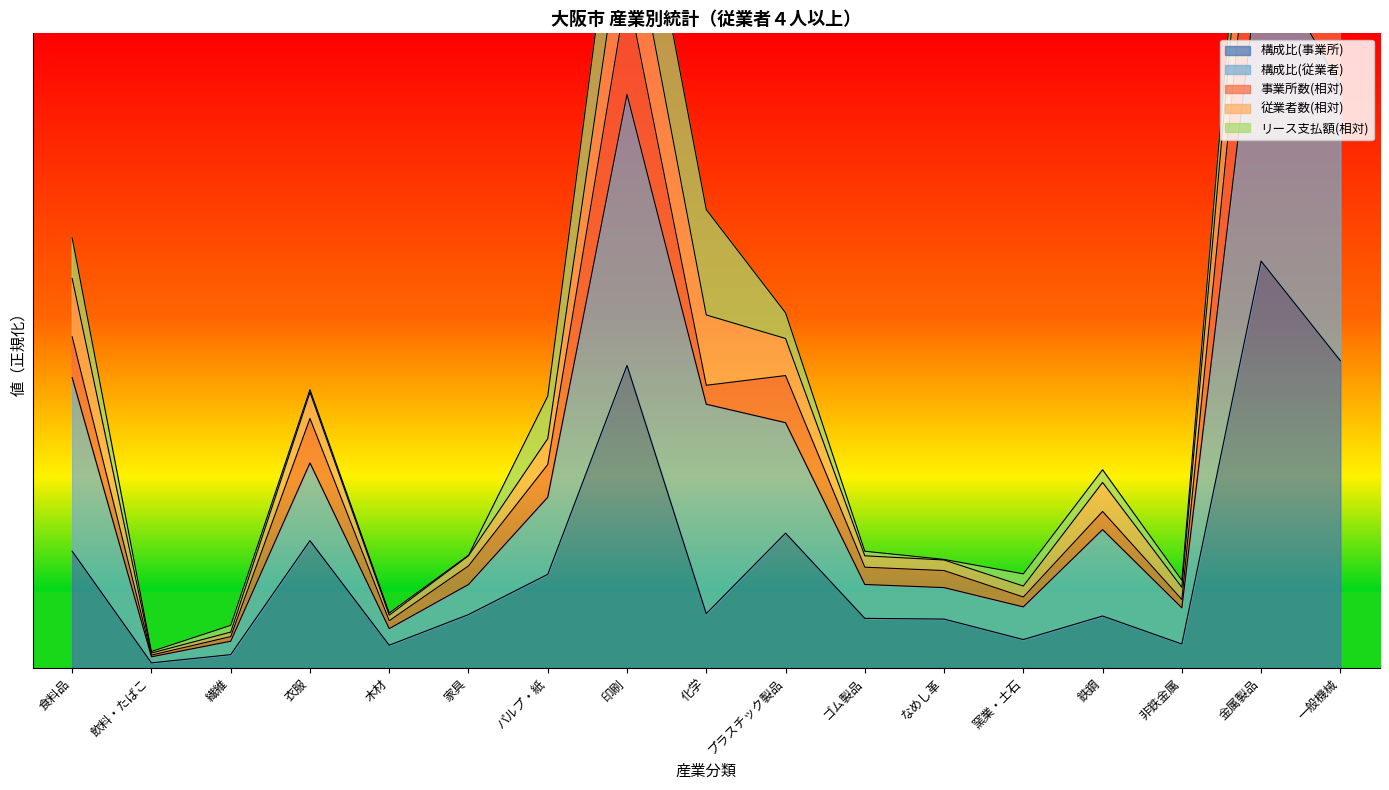

Which category has the highest value in the 従業者数 series?

金属製品